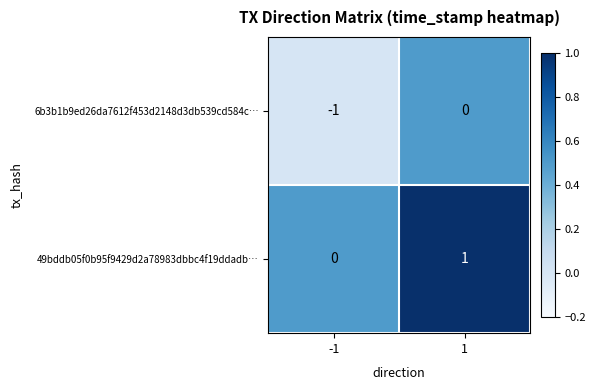

Reading left to right, list all the values displayed in this chart.

6b3b1b9ed26da7612f453d2148d3db539cd584c…: -1	0
49bddb05f0b95f9429d2a78983dbbc4f19ddadb…: 0	1